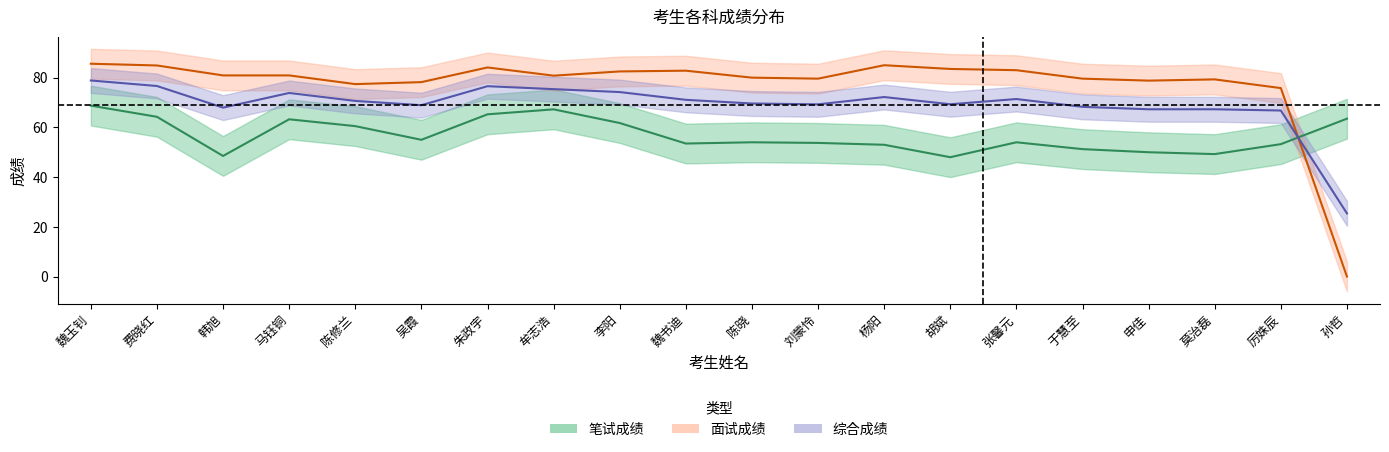

What is the difference between the 综合成绩 values at 马钰铜 and 于慧至?

5.6